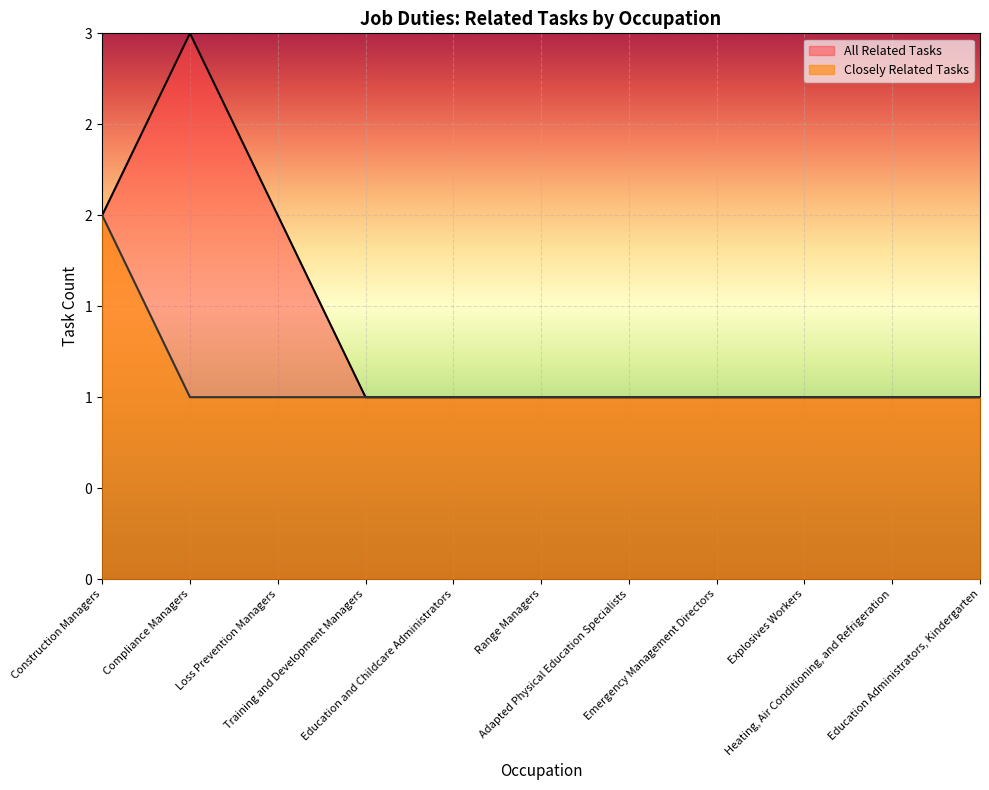

What is the difference between the second highest and minimum values in the All Related Tasks series?

1